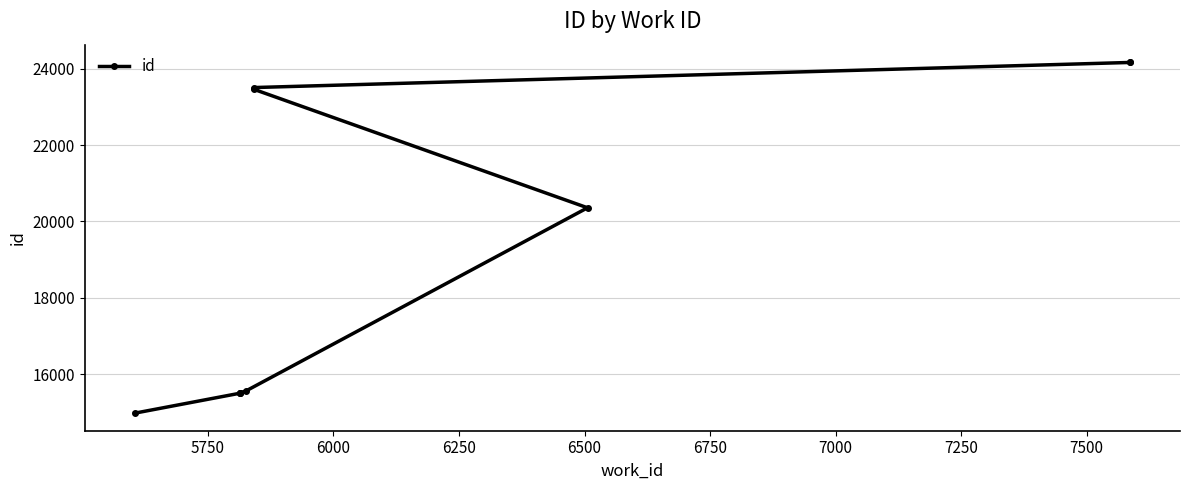

The value at 5500 is 3932. True or false?

False